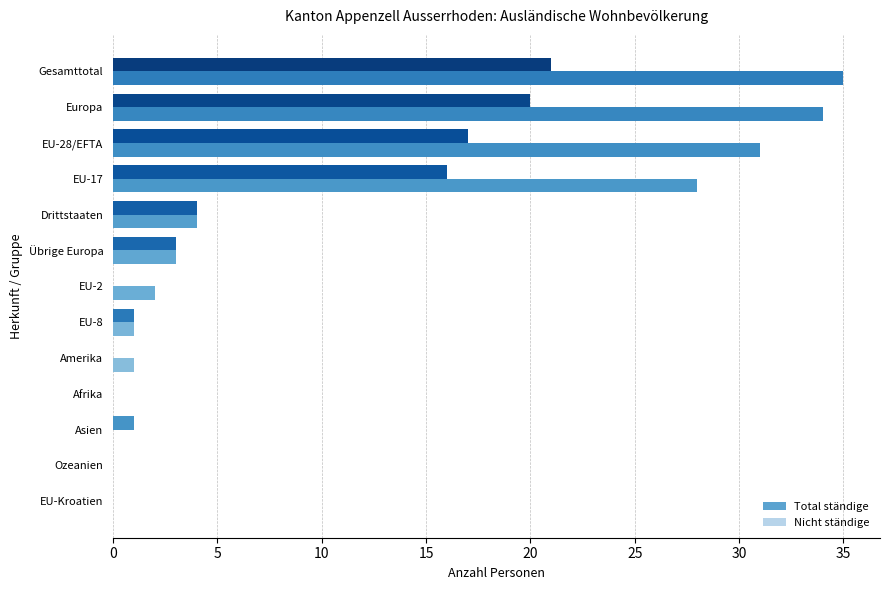

The Nicht ständige series shows 12 at Ozeanien. True or false?

False